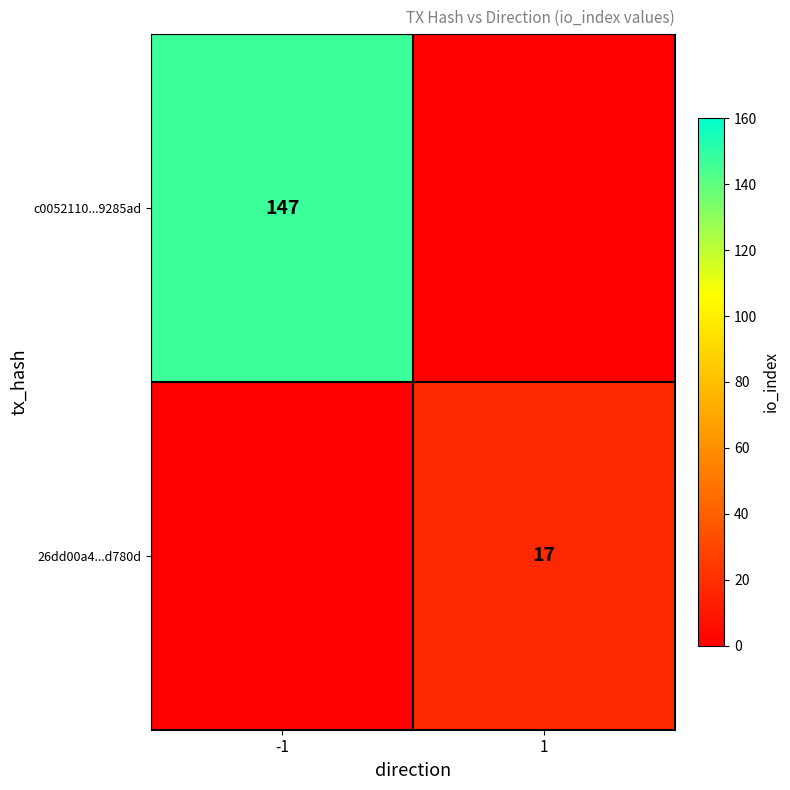

At how many categories does at least one series exceed 75?

1